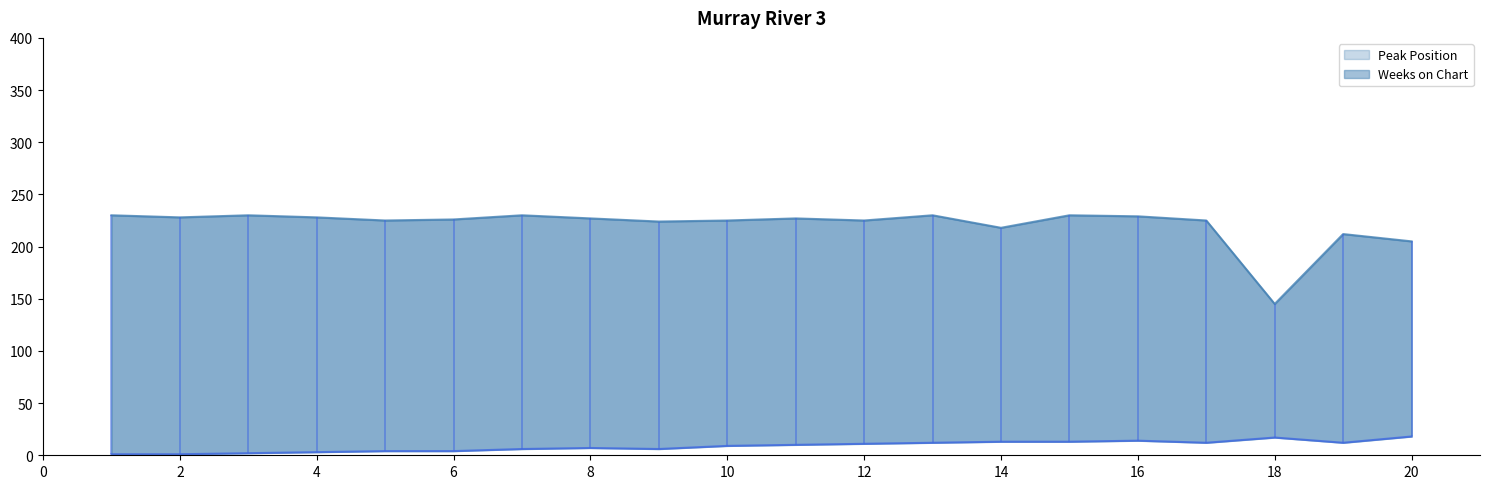

True or false: Weeks on Chart has more than 0 points higher than both neighbors.

True